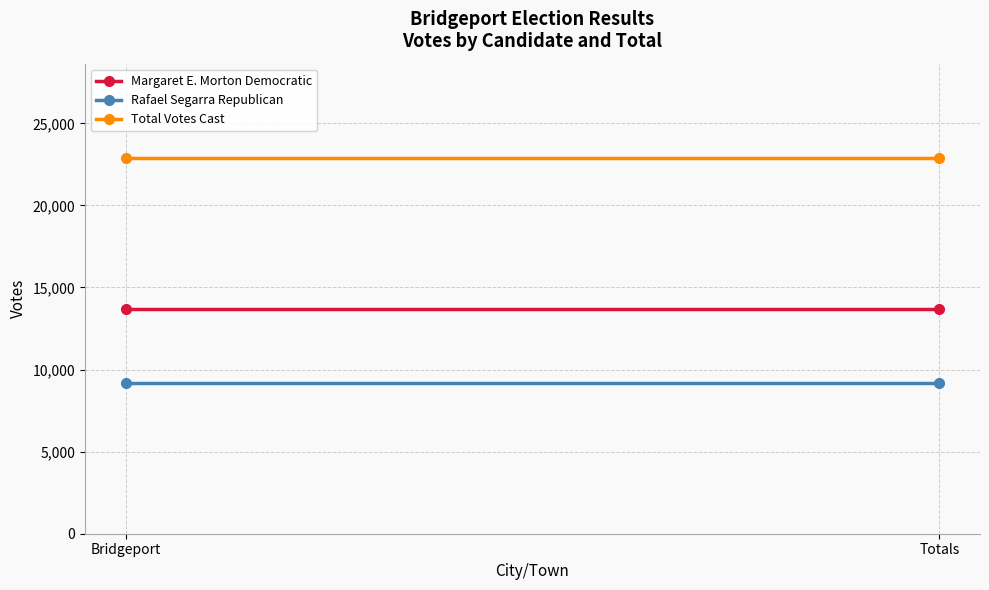

How many lines are shown in the chart?

3